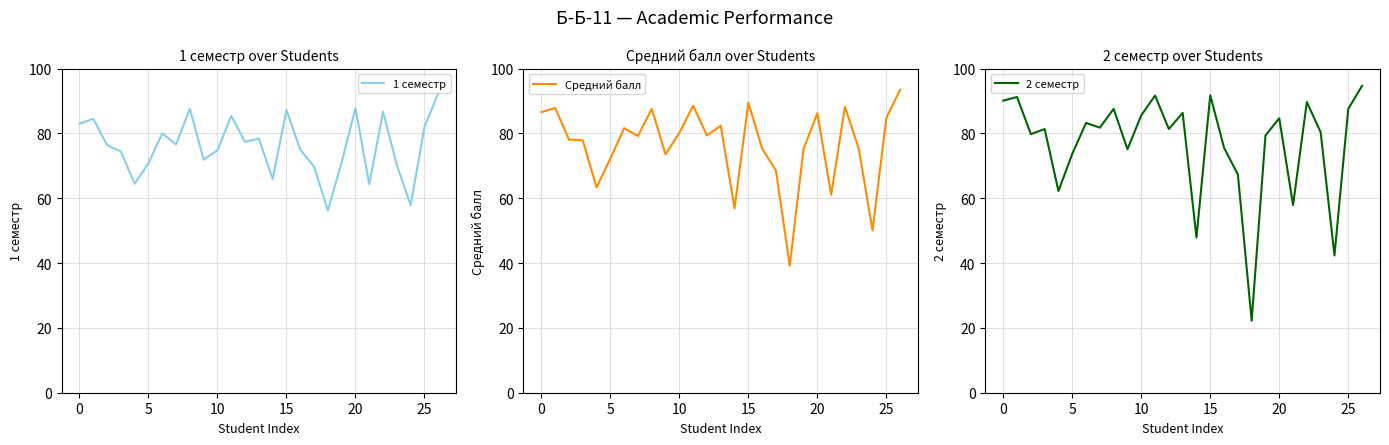

What is the maximum value for 1 семестр?

92.3